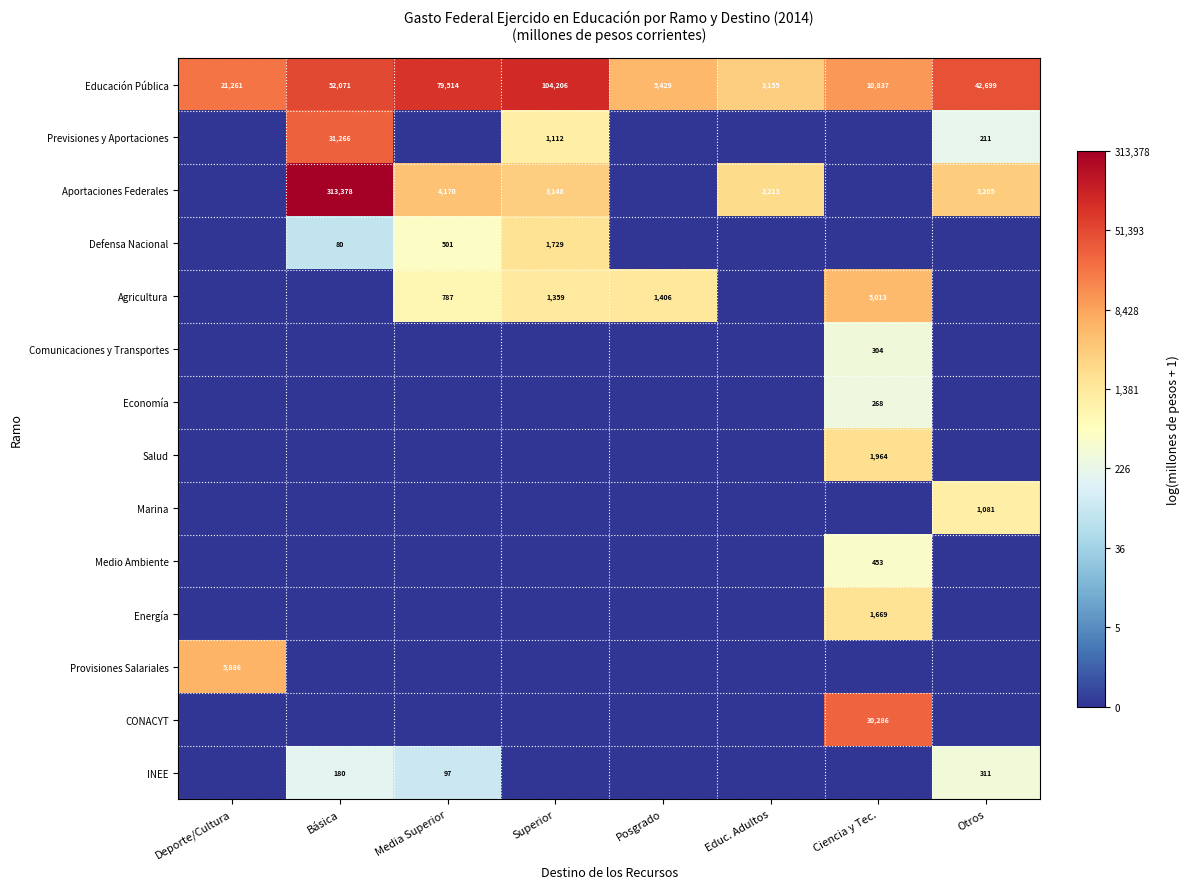

At which label does Educación Pública reach its minimum?

Educ. Adultos